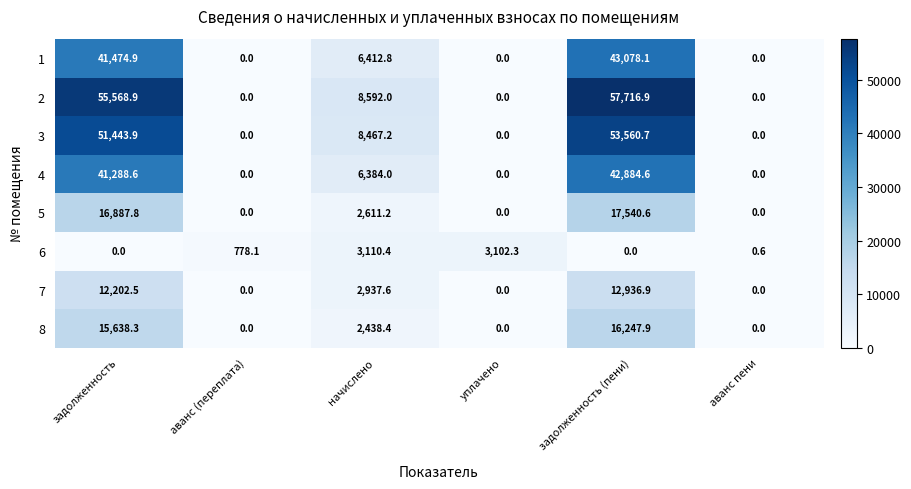

At which category is the sum across all series the highest?

задолженность (пени)